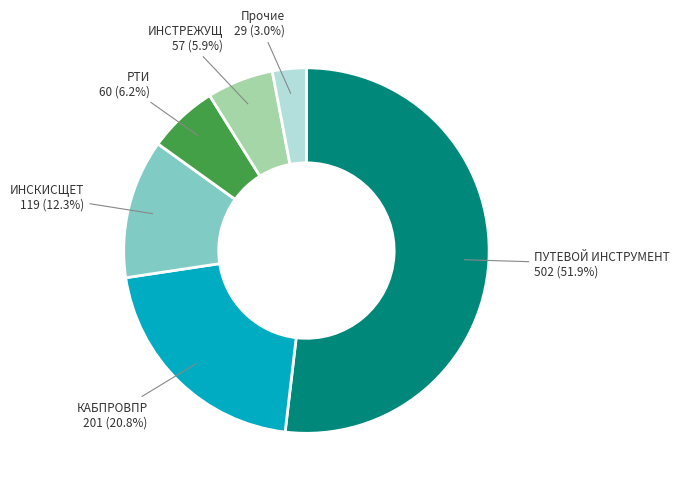

How many segments does this pie chart have?

6